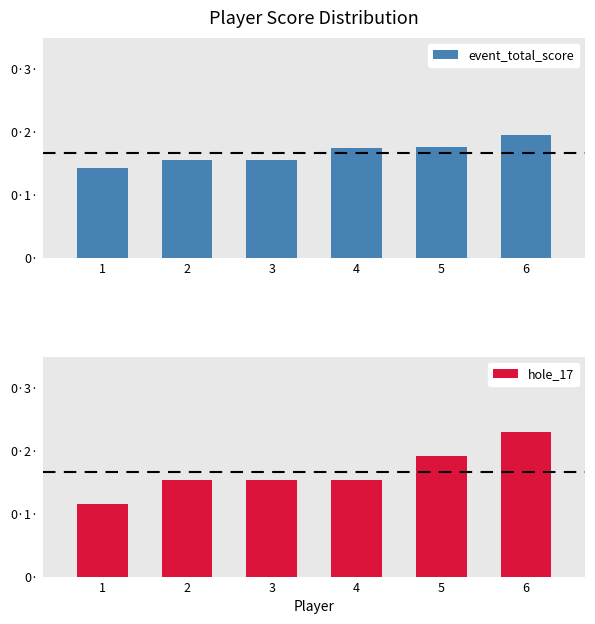

Which series has the largest total across all categories?

event_total_score